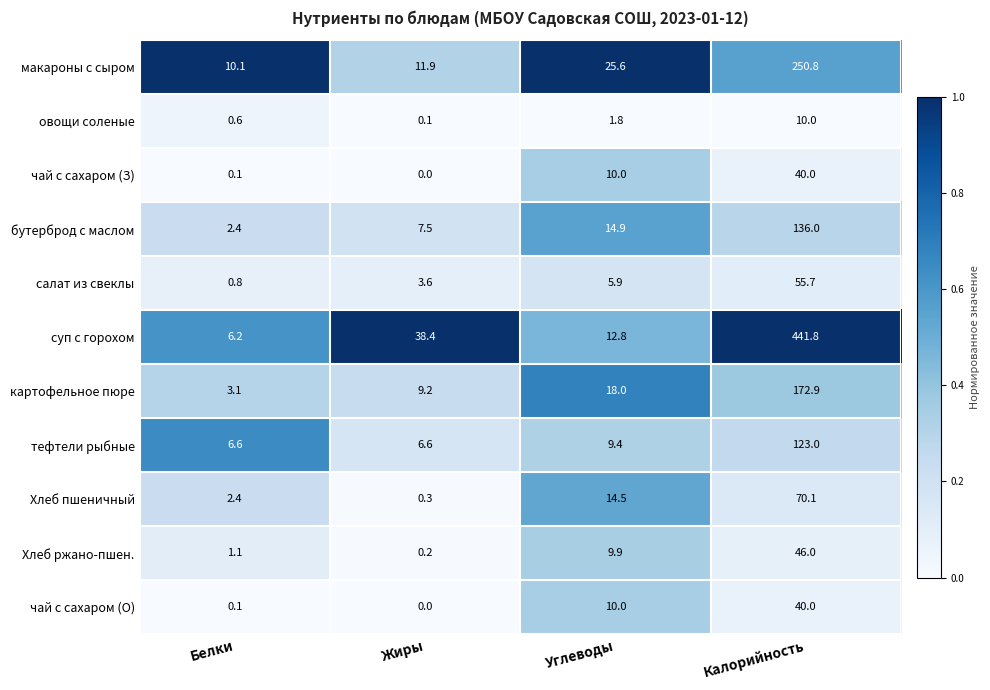

Read the бутерброд с маслом value at Жиры.

7.5